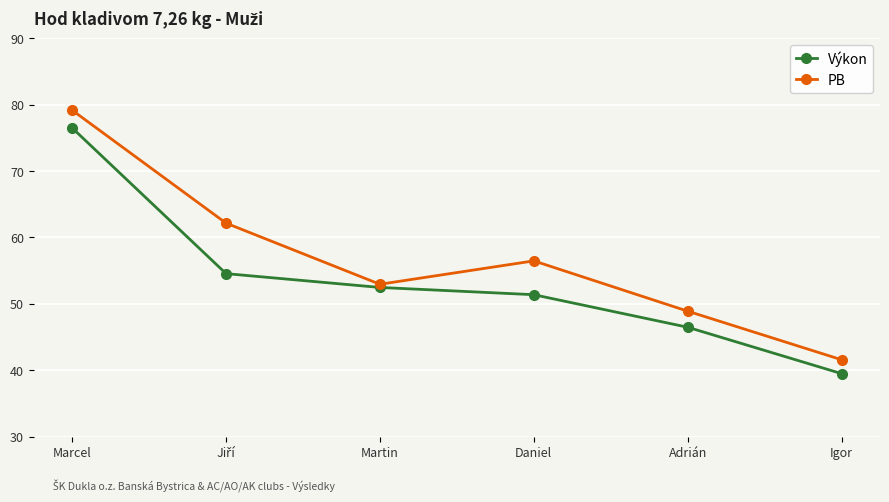

How many series are shown in this chart?

2